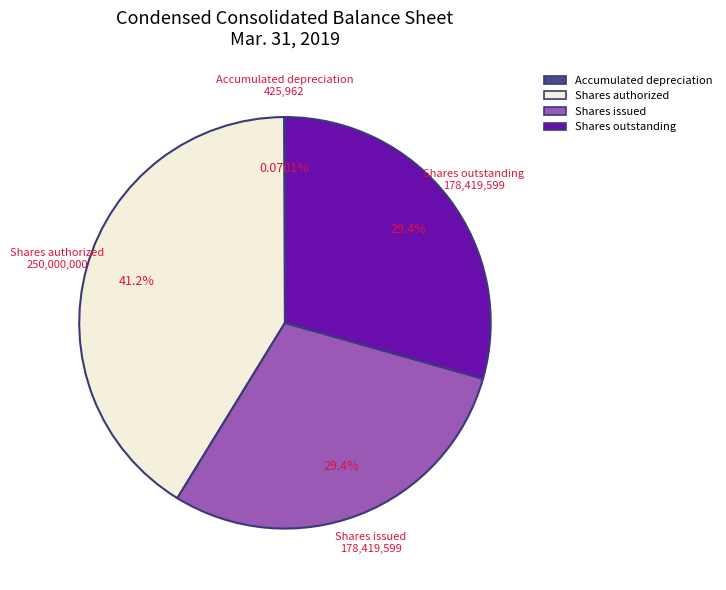

Which category has the biggest portion of the pie?

Shares authorized